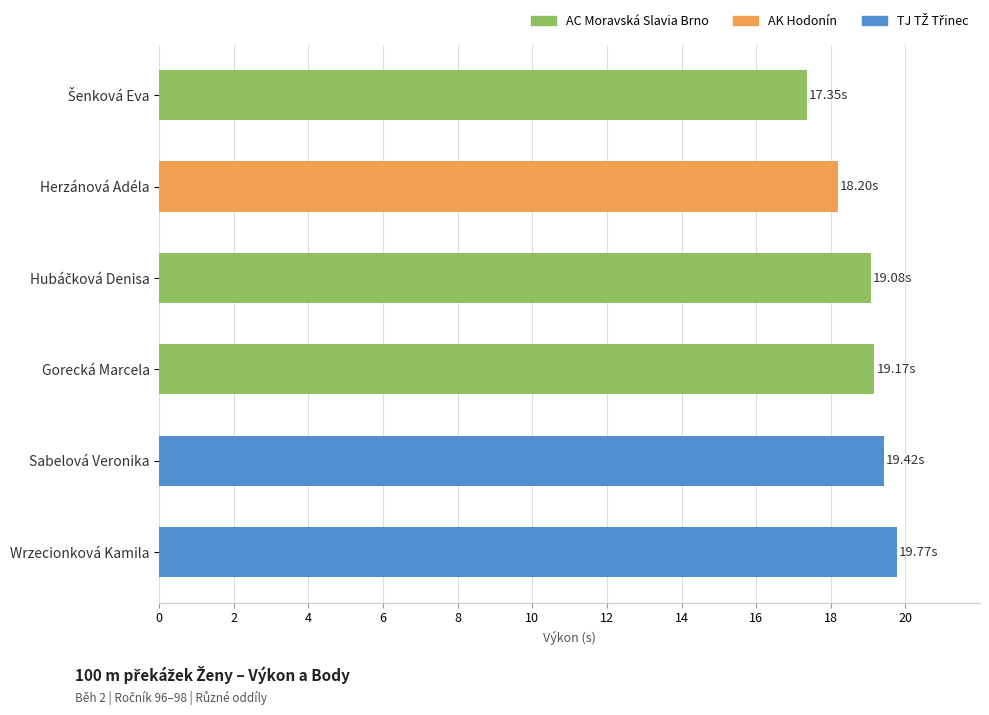

Approximately how many times larger is the value at Wrzecionková Kamila compared to Sabelová Veronika?

1.0